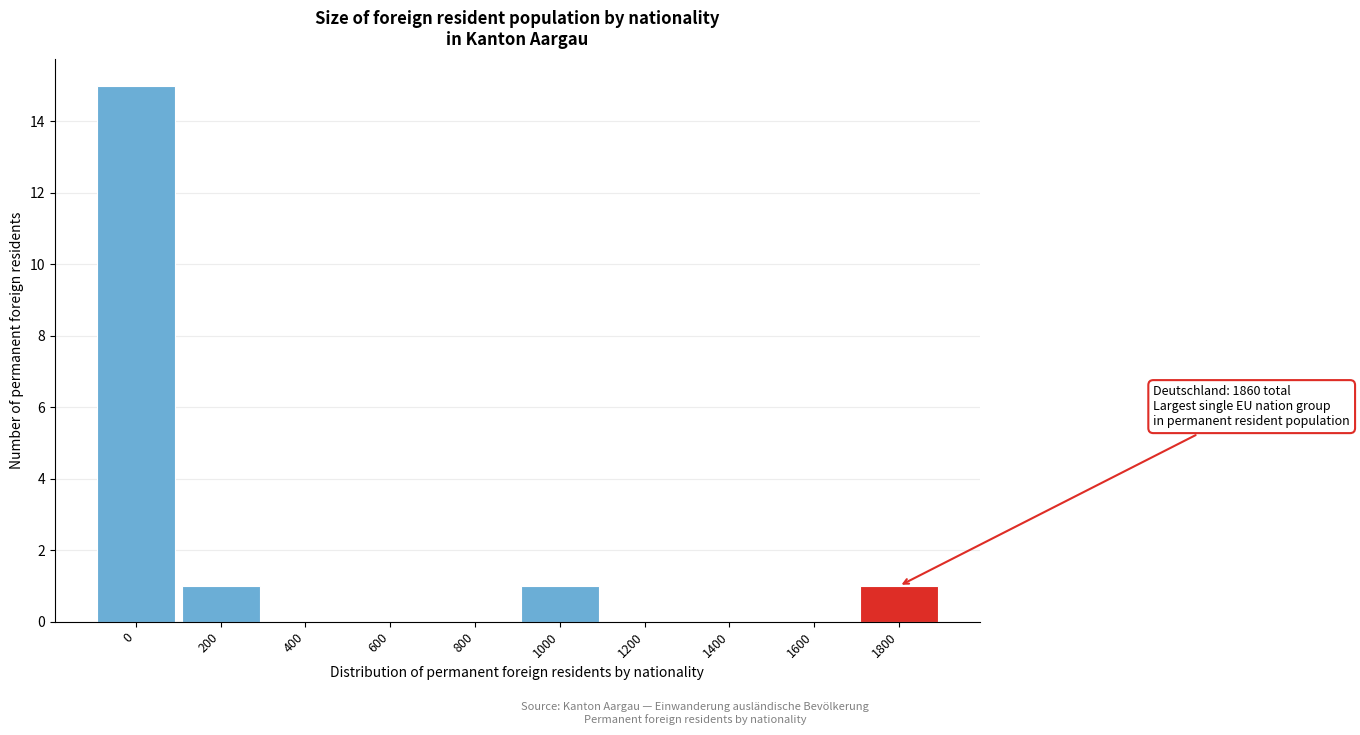

Reading right to left, list all the values displayed in this chart.

1800=1	1600=0	1400=0	1200=0	1000=1	800=0	600=0	400=0	200=1	0=15